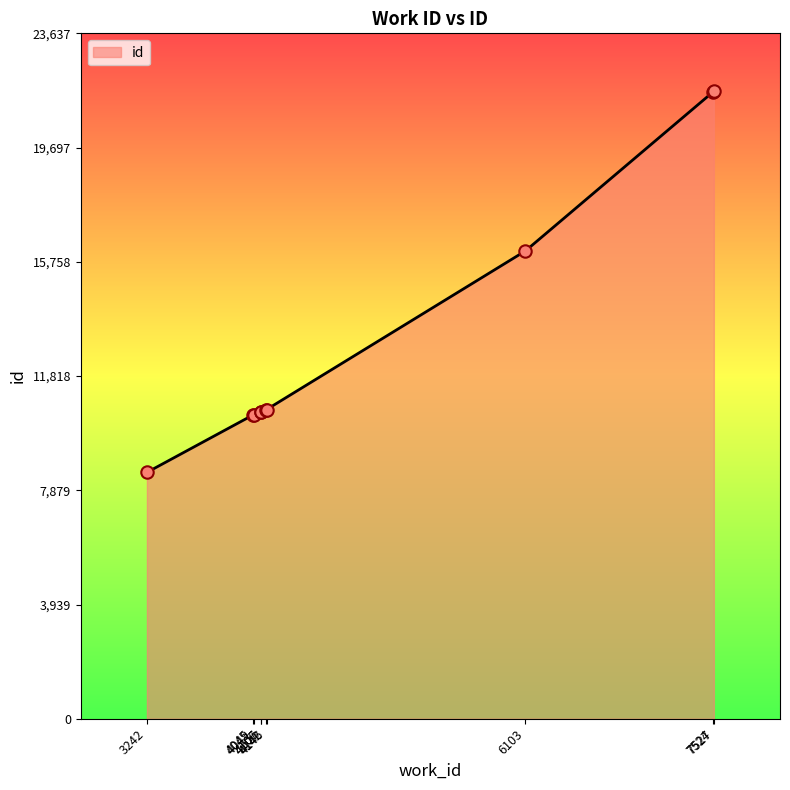

Approximately how many times larger is the value at 4142 compared to 7524?

0.5